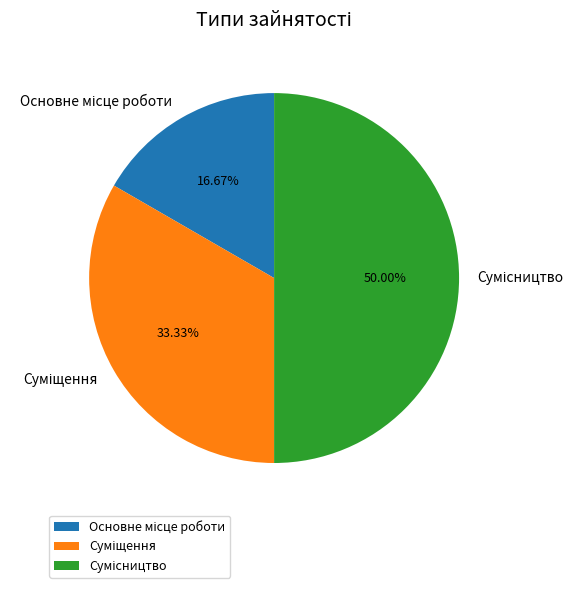

To the nearest percent, what is the combined percentage of Суміщення and Основне місце роботи?

50%